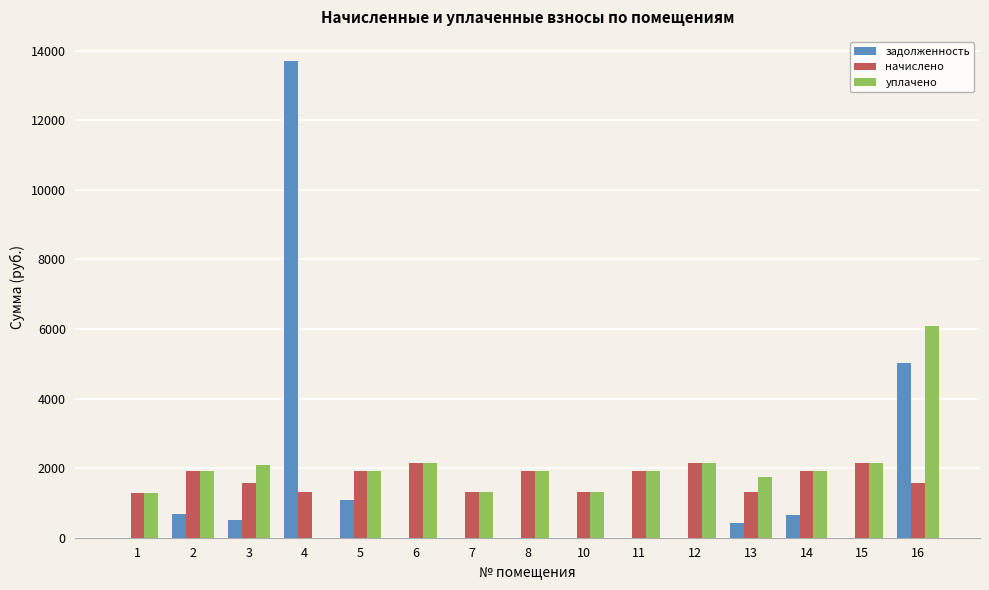

What is the maximum value for задолженность?

13712.3